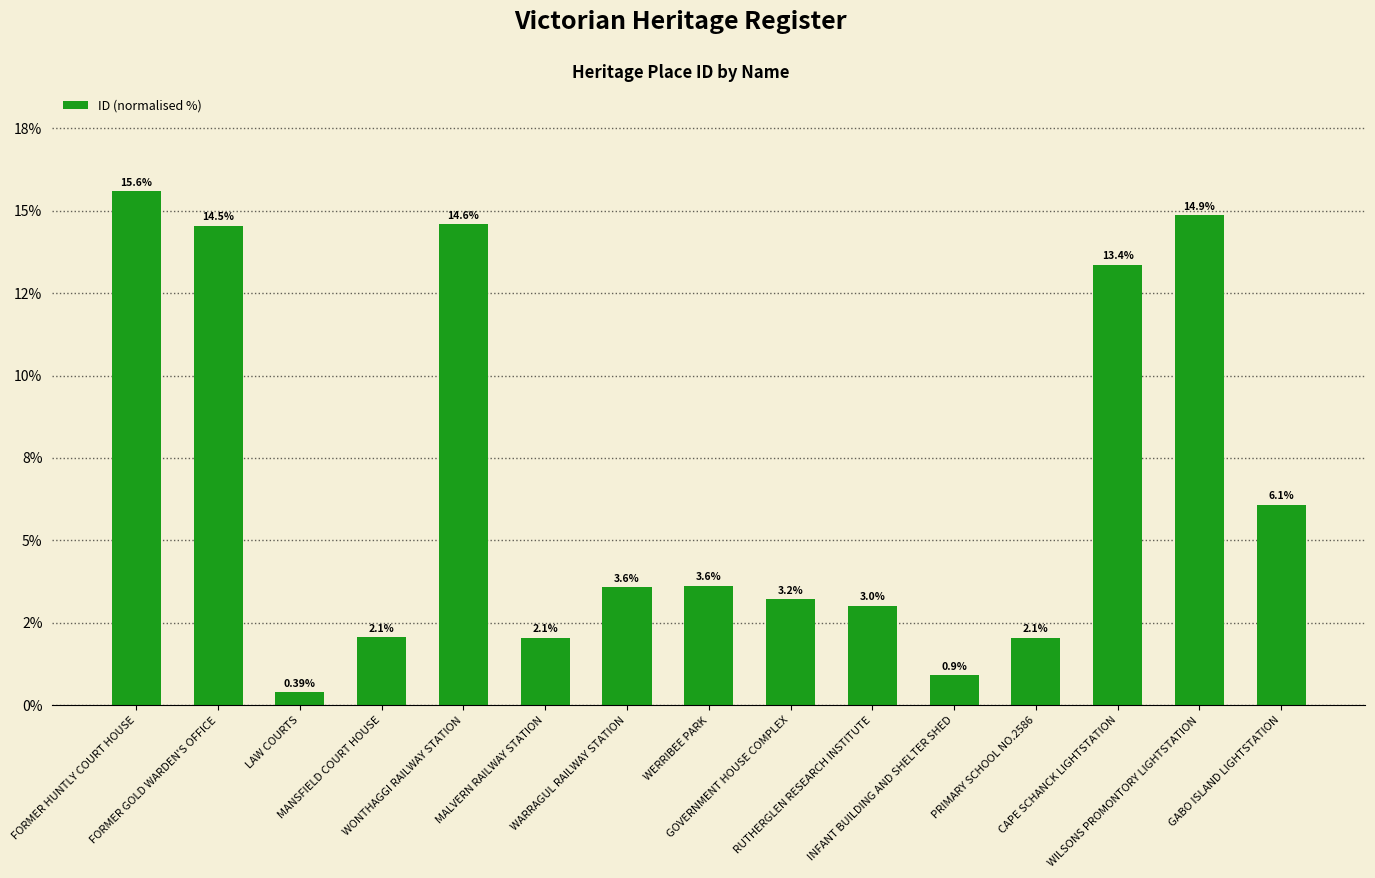

What is the smallest value displayed?

0.4